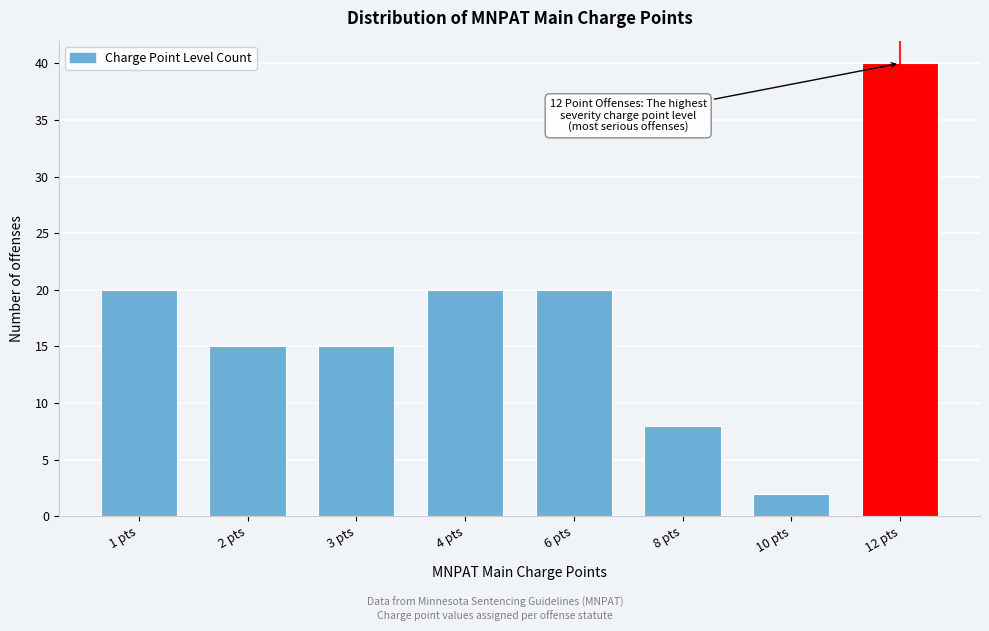

Reading right to left, list all the values displayed in this chart.

12 pts=40	10 pts=2	8 pts=8	6 pts=20	4 pts=20	3 pts=15	2 pts=15	1 pts=20